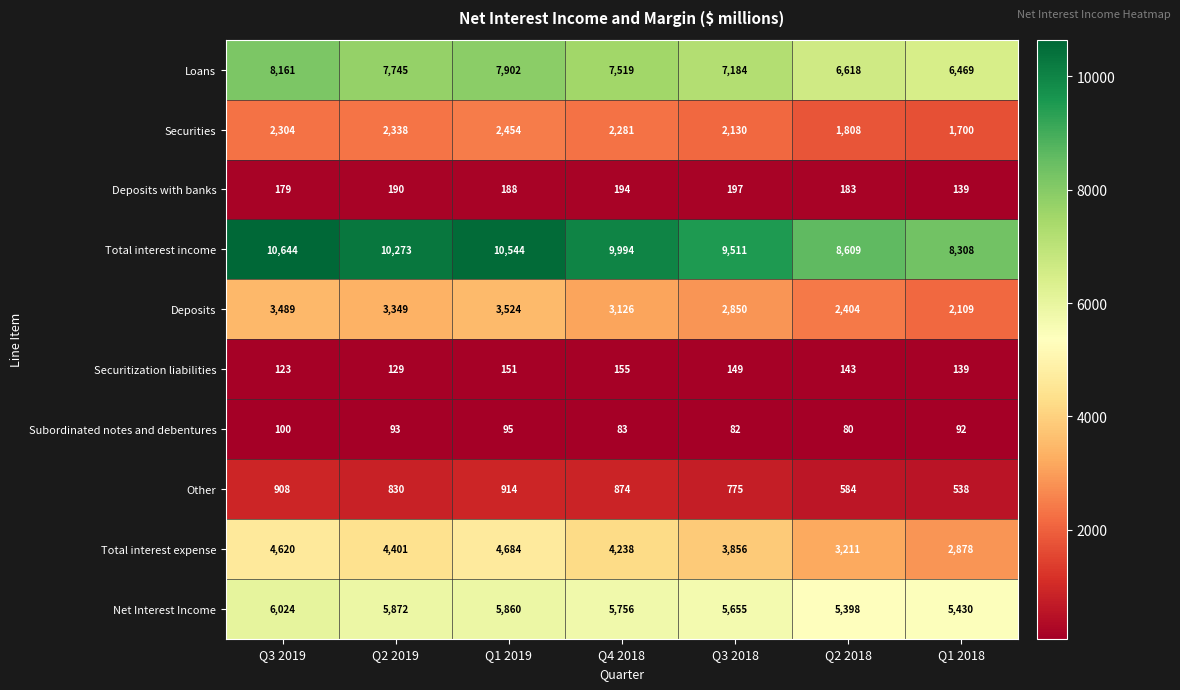

What is the difference between the maximum and minimum values in the Deposits with banks series?

58